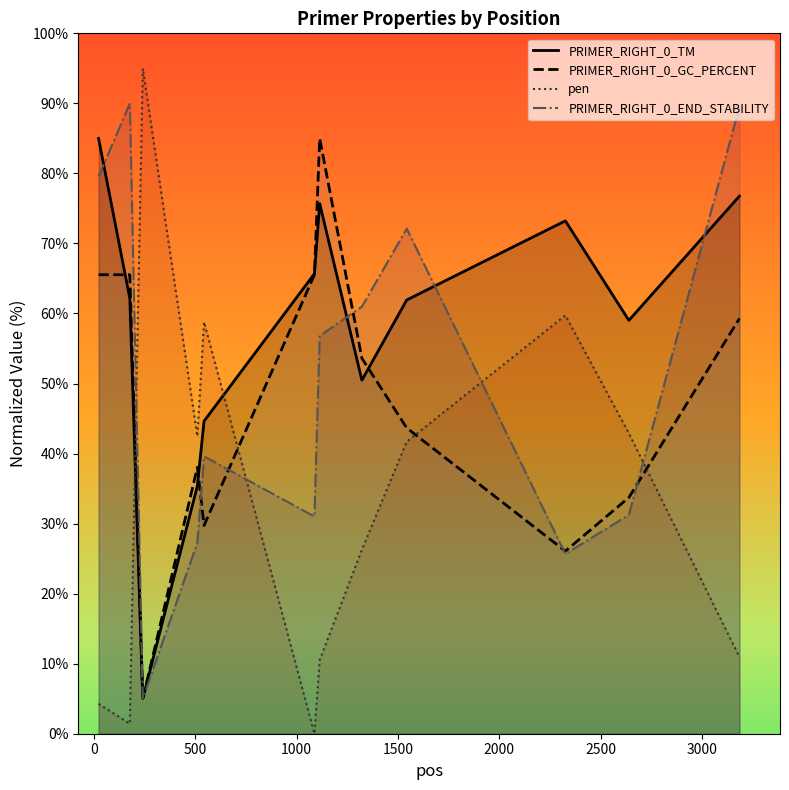

Rank the series by their maximum value, from lowest to highest.

PRIMER_RIGHT_0_TM, PRIMER_RIGHT_0_GC_PERCENT, PRIMER_RIGHT_0_END_STABILITY, pen